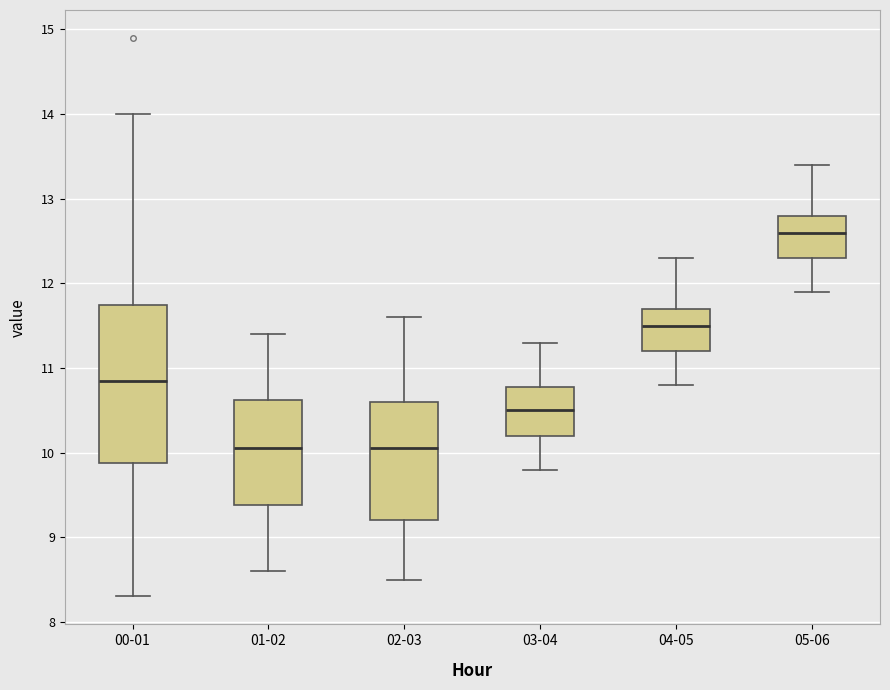

Where does the median line of the box for 03-04 sit on the y-axis? The values are not printed on the chart, so give them approximately, as read against the axis.

10.5